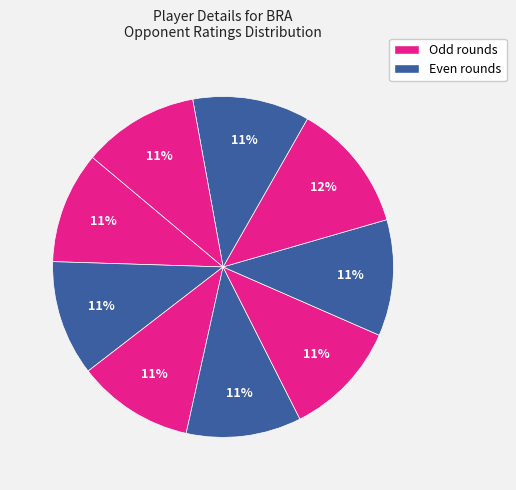

How many slices are in this pie chart?

9